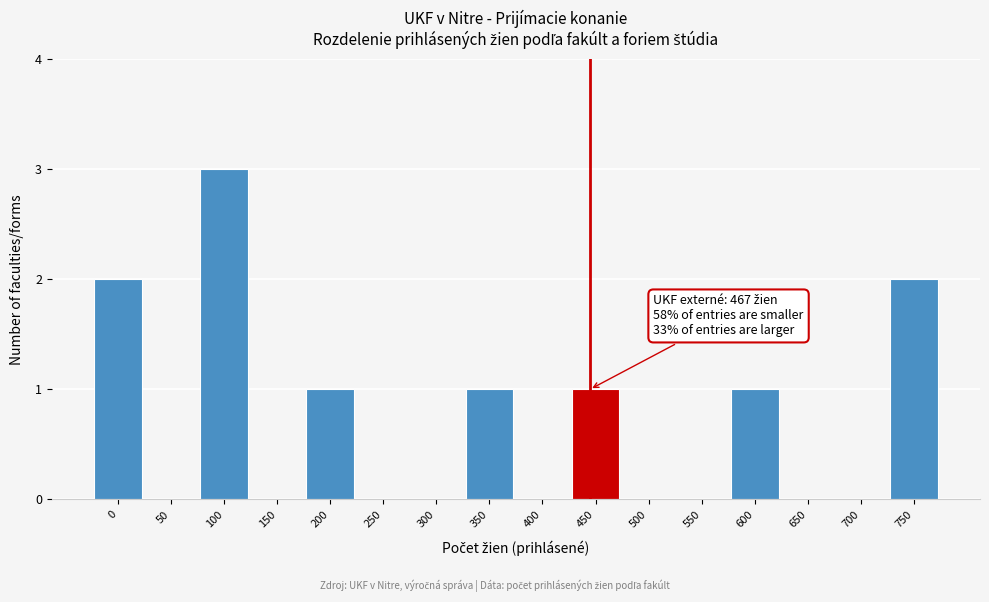

Reading right to left, what are all the values shown in this chart?

750=2	700=0	650=0	600=1	550=0	500=0	450=1	400=0	350=1	300=0	250=0	200=1	150=0	100=3	50=0	0=2